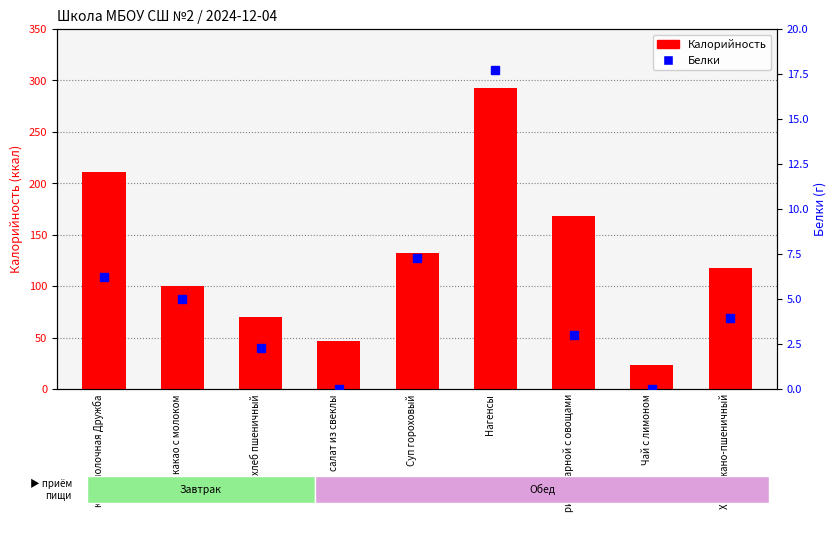

Count the number of data series in this chart.

2